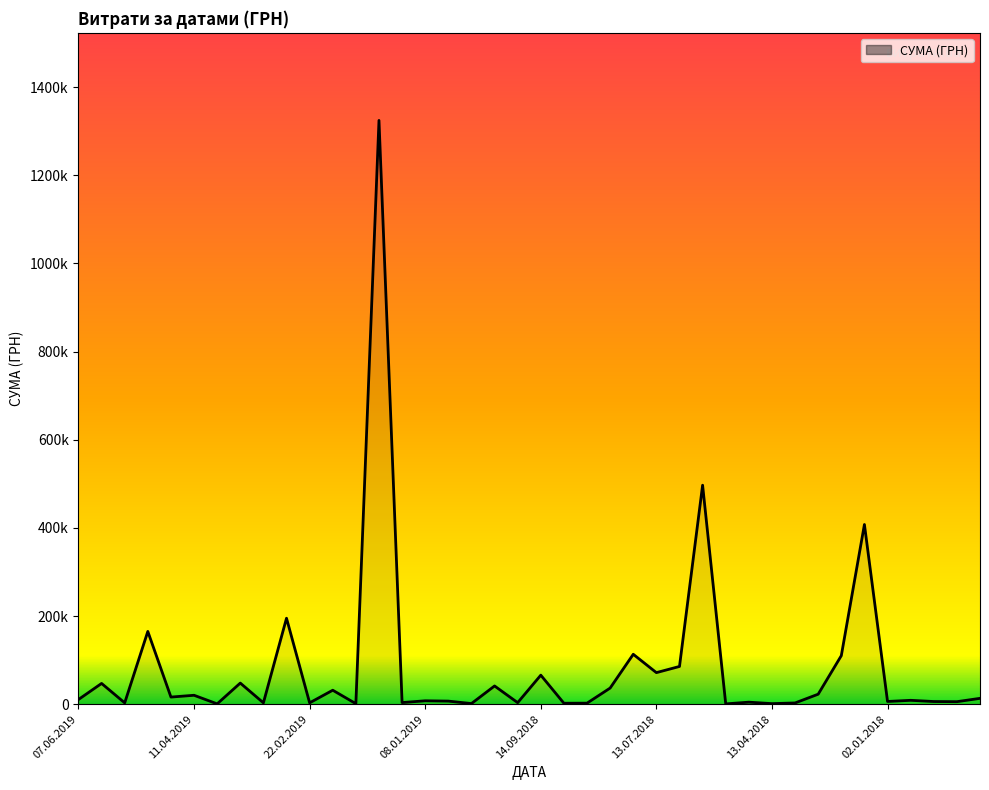

Does the chart have visible grid lines?

No